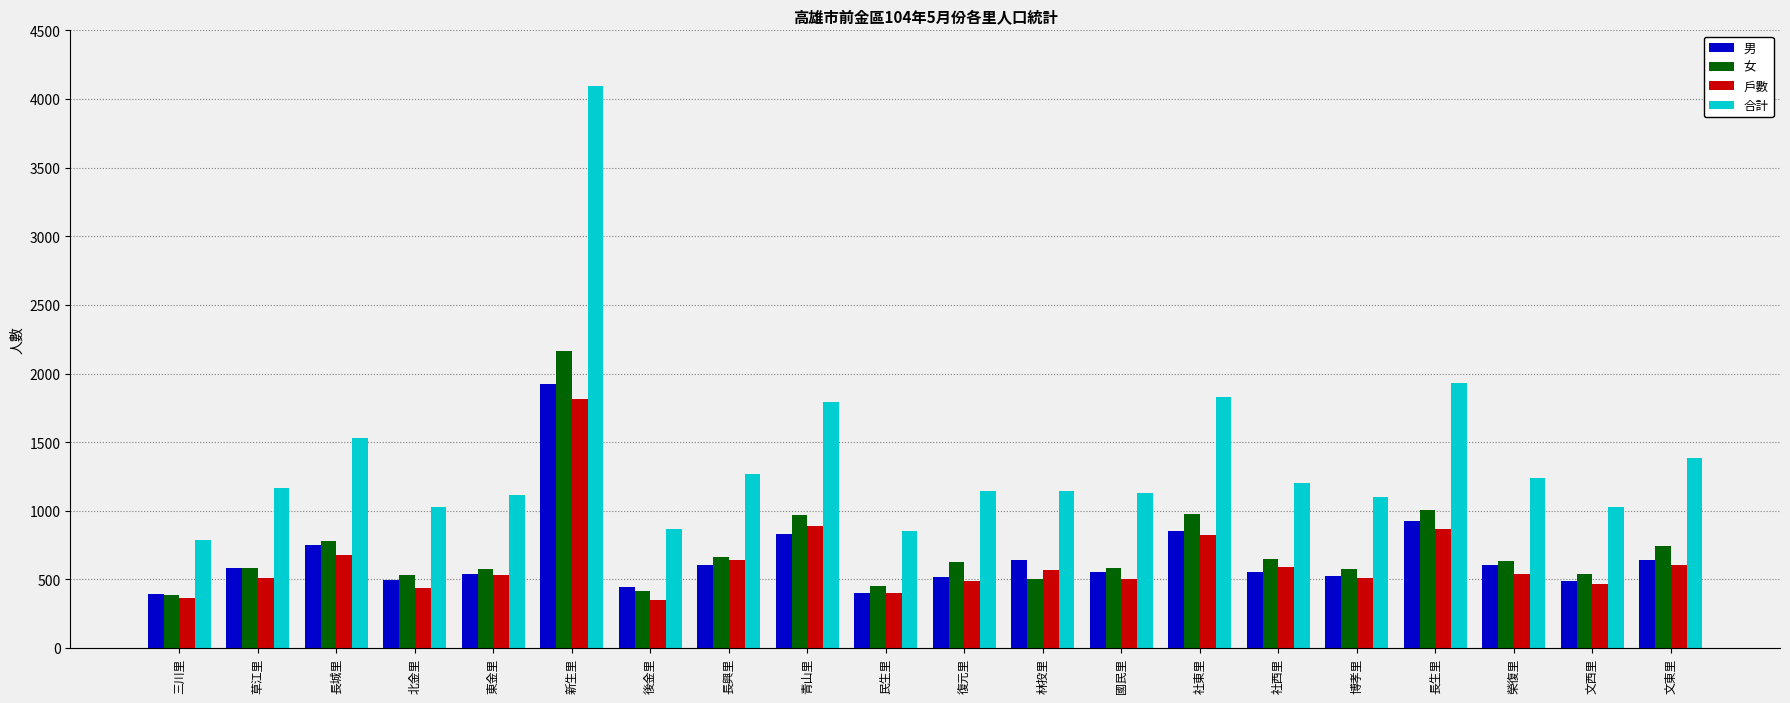

What are all the series names shown in the legend?

男, 女, 戶數, 合計